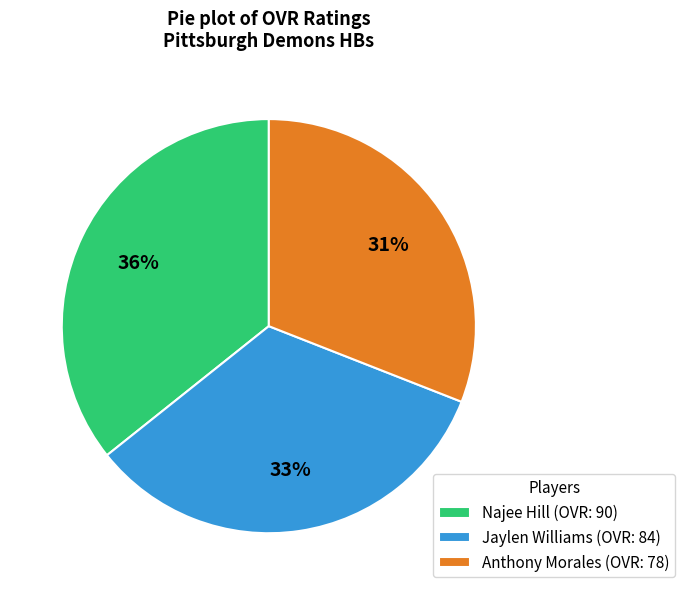

Count the number of slices in the pie.

3